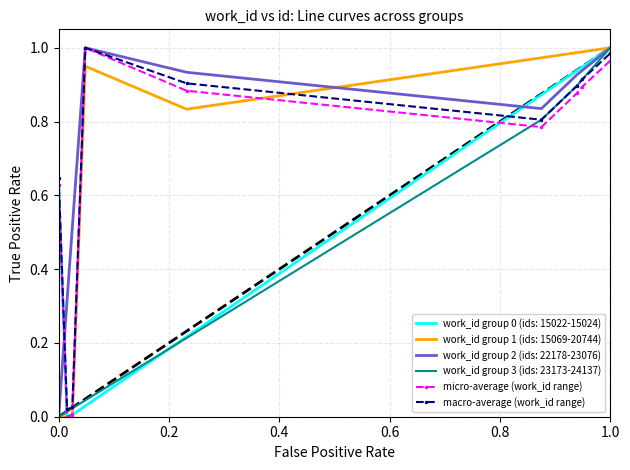

The value of work_id group 1 (ids: 15069-20744) at 1.0 is 0.3. True or false?

False